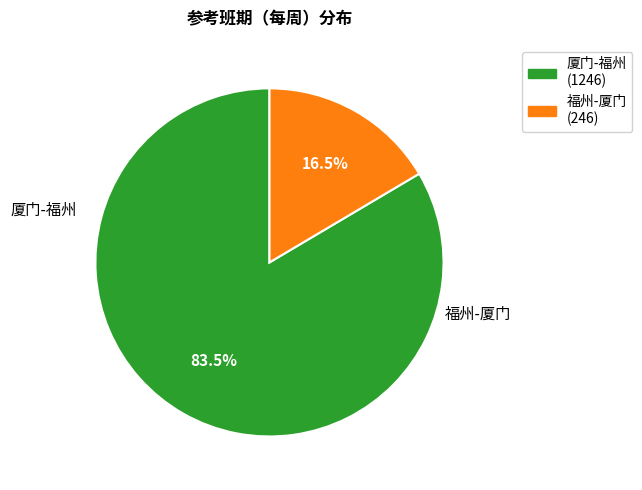

Rank the categories by value from highest to lowest.

厦门-福州, 福州-厦门